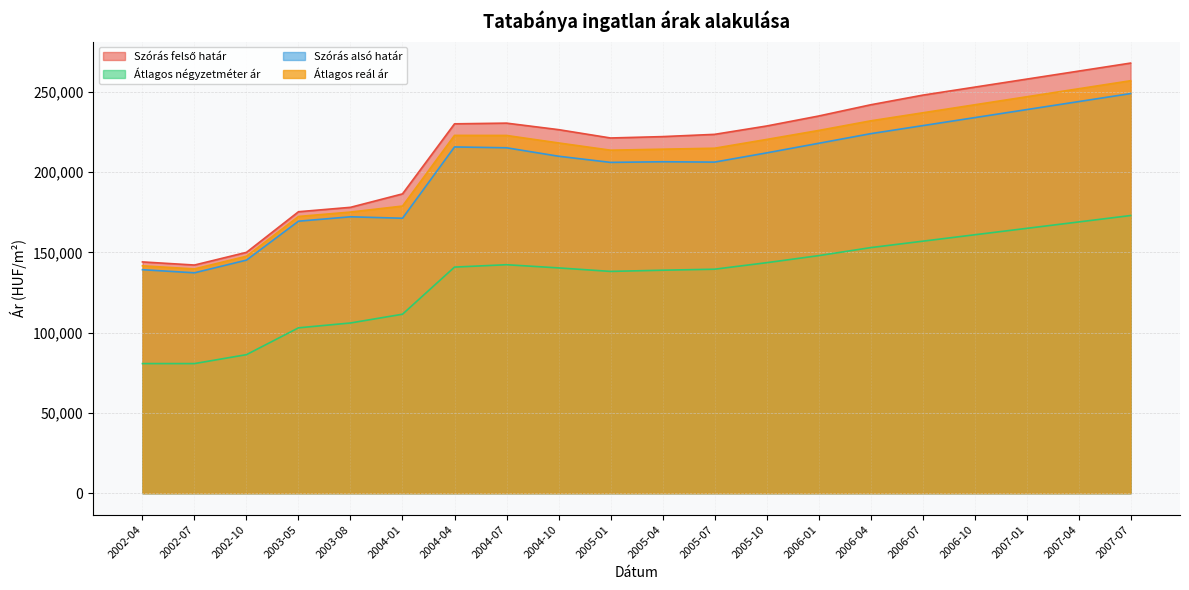

Read the Szórás felső határ value at 2003-08, to the nearest 100.

178100